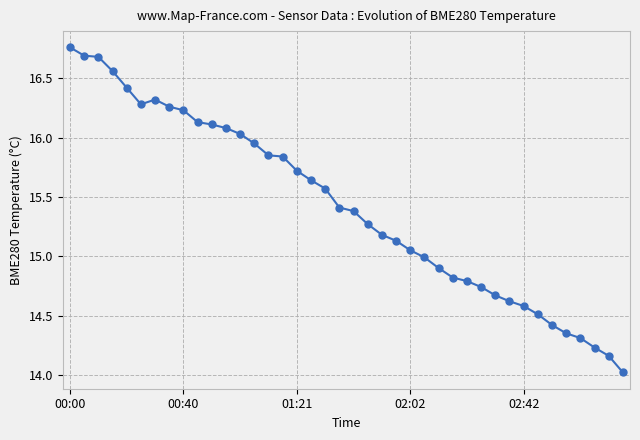

What is the difference between the maximum and minimum values?

2.7